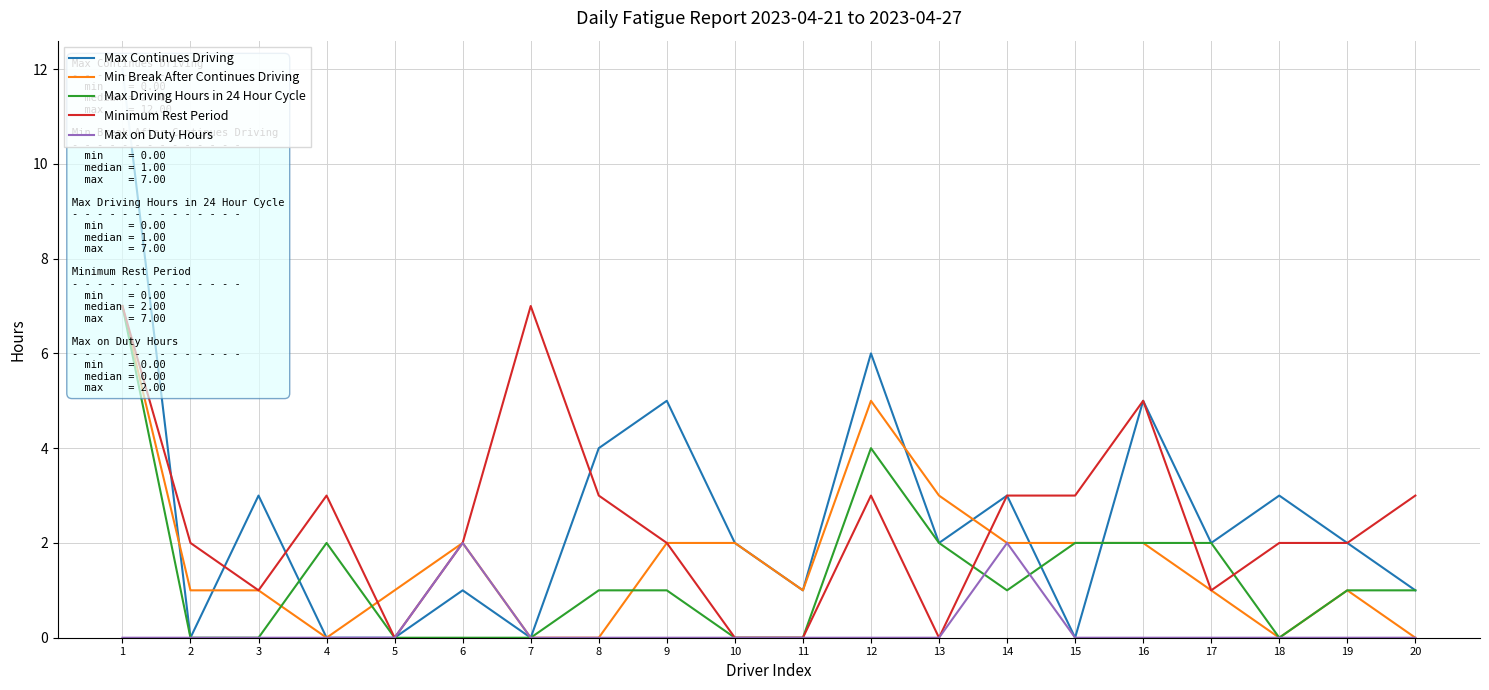

The value of Min Break After Continues Driving at 15 is 2. True or false?

True